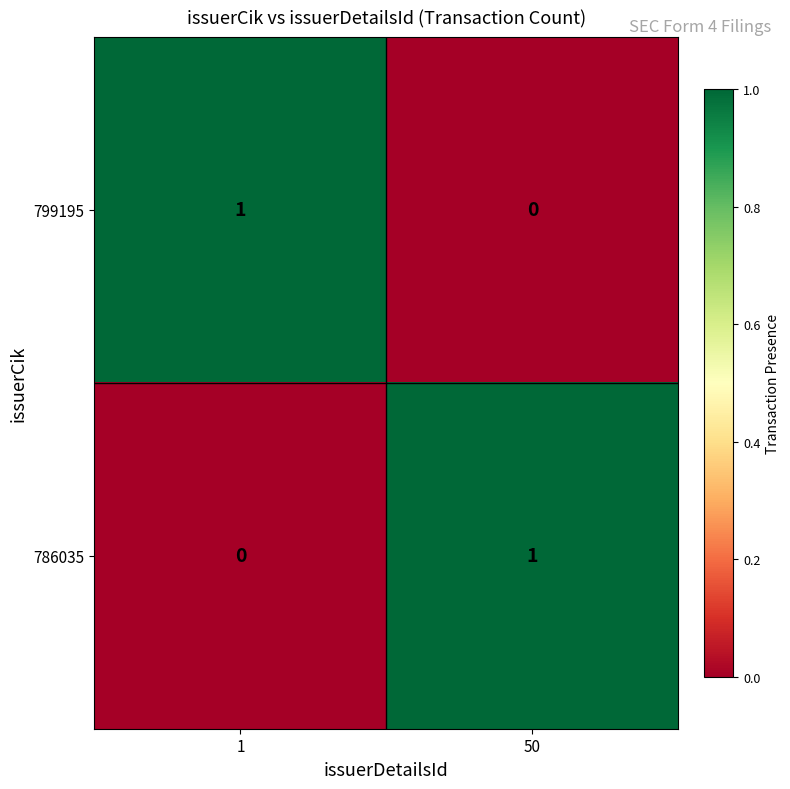

At 50, list the series in order from largest to smallest.

786035, 799195